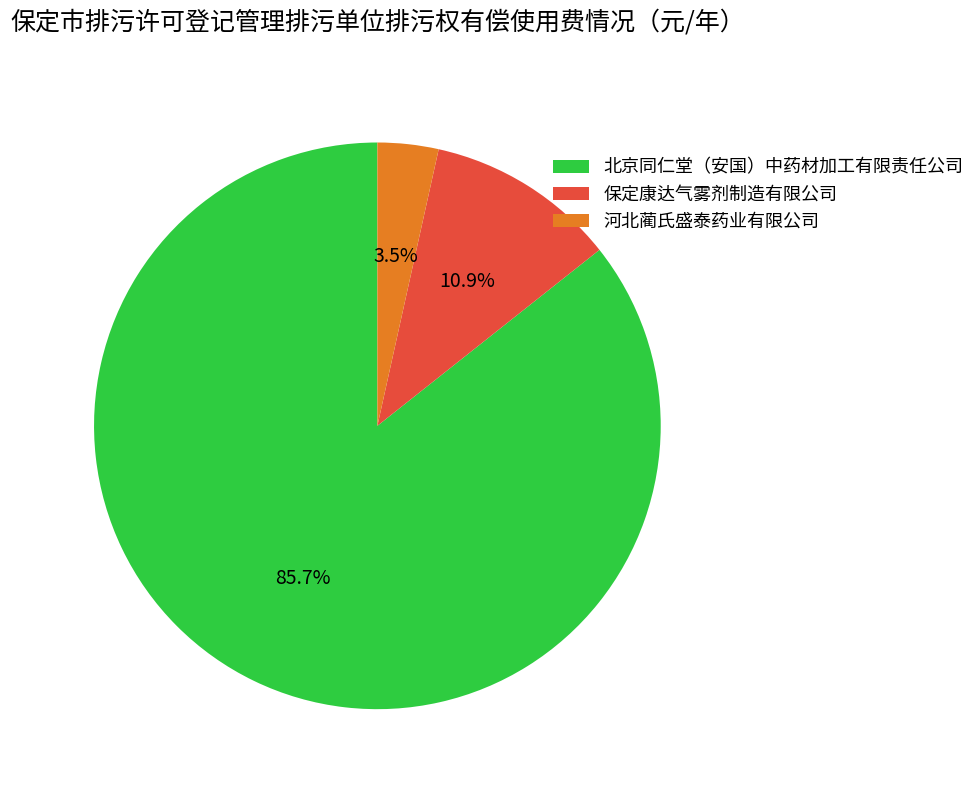

Combined, do 保定康达气雾剂制造有限公司 and 河北蔺氏盛泰药业有限公司 account for over 50%?

No